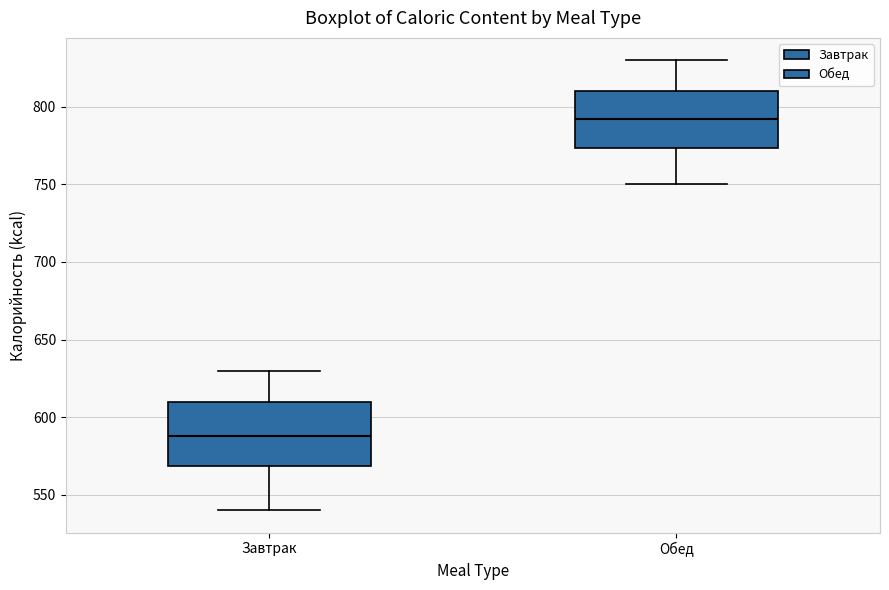

Where does the upper whisker of the box for Завтрак end on the y-axis? The values are not printed on the chart, so give them approximately, as read against the axis.

630